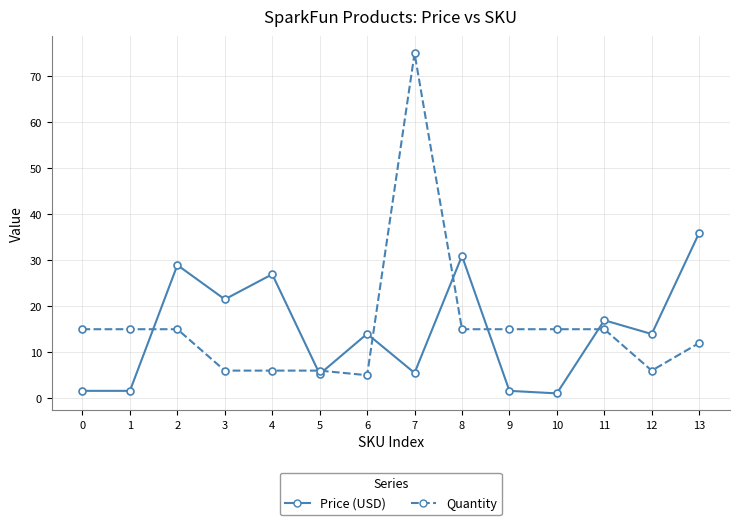

What is the total value across all series at 9?

16.6